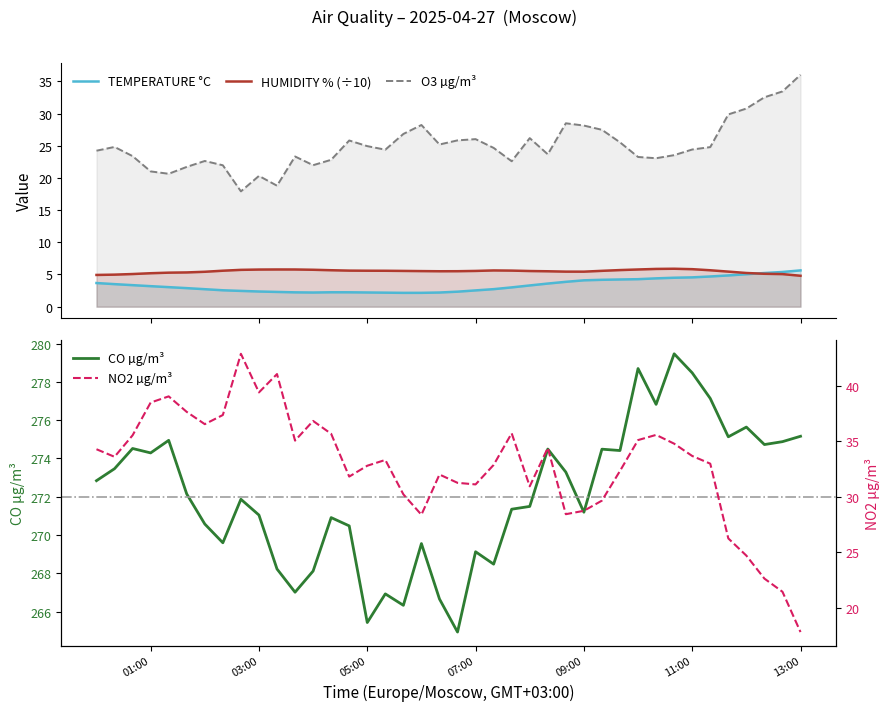

What is the highest value of the TEMPERATURE °C series?

5.6